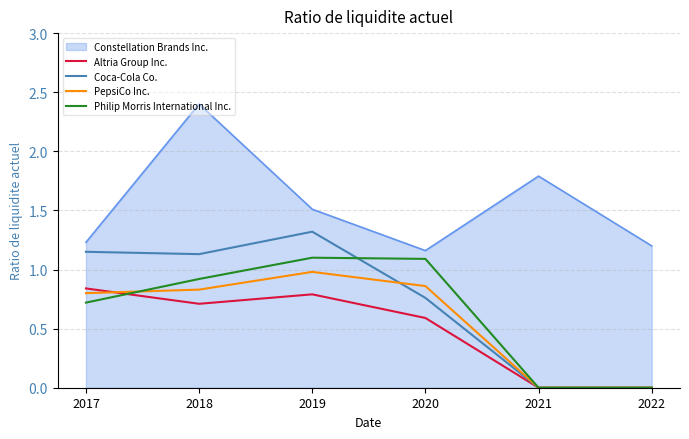

Rank the series by their maximum value, from lowest to highest.

Altria Group Inc., PepsiCo Inc., Philip Morris International Inc., Coca-Cola Co., Constellation Brands Inc.